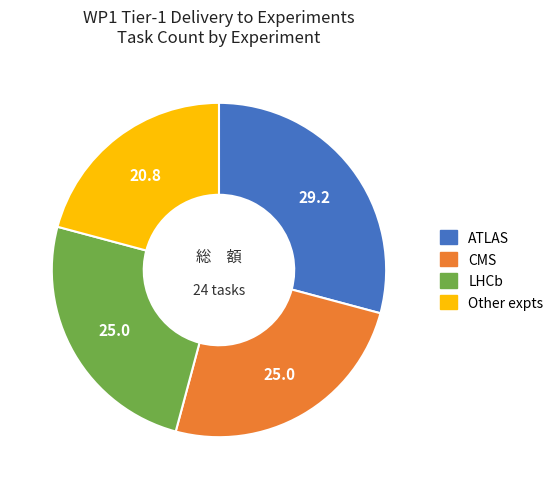

What is the ratio of the value at LHCb to the value at CMS?

1.0